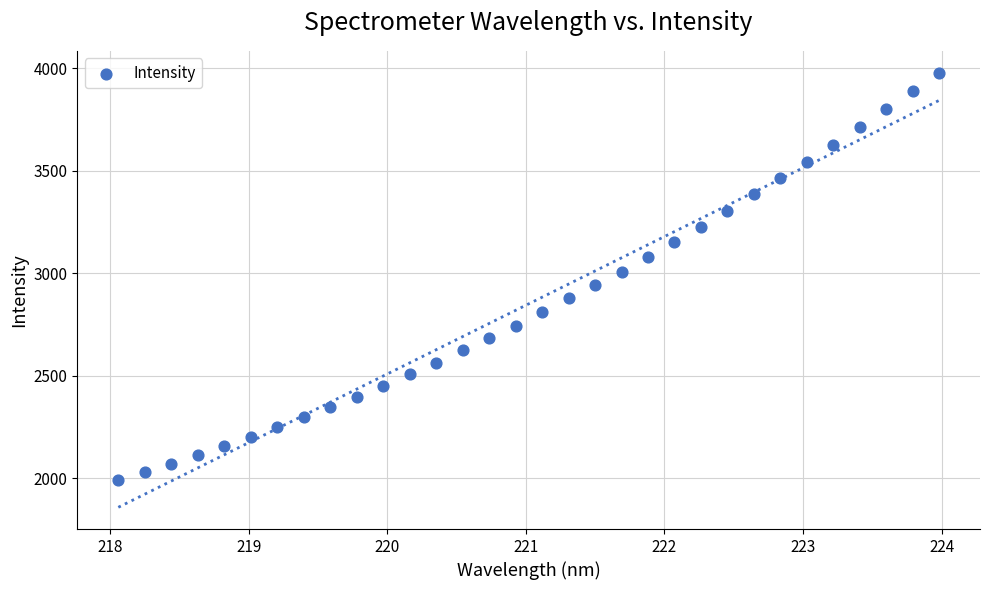

What is the range of X values (max minus min)?

5.9